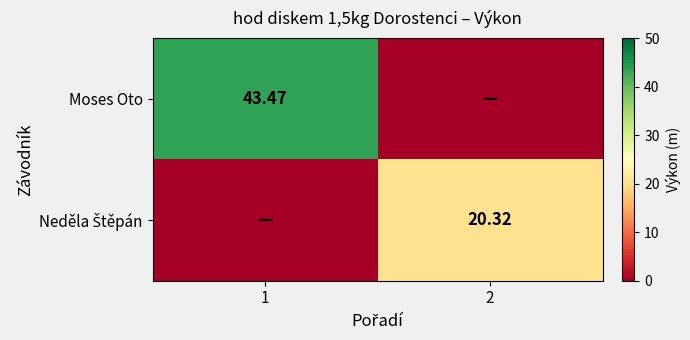

How many values in the Neděla Štěpán series are below 20?

1